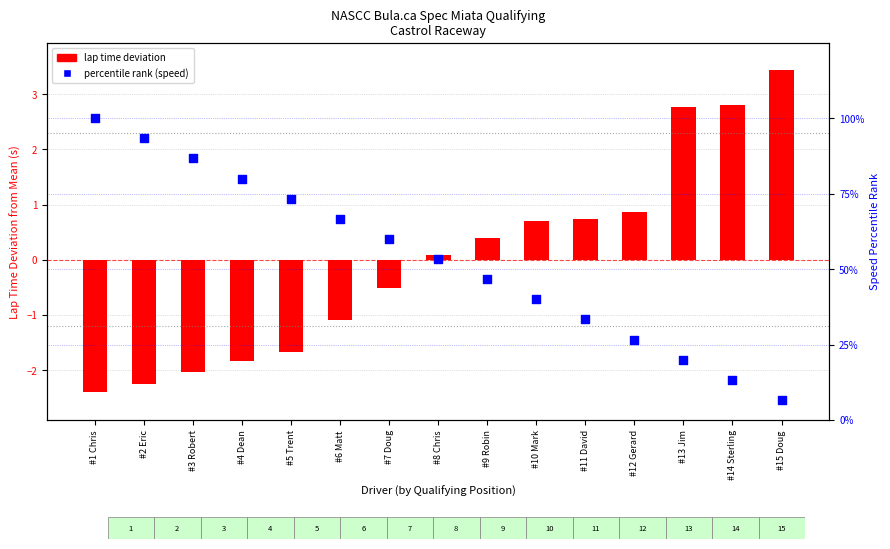

At which category is the sum across all series the highest?

#1 Chris